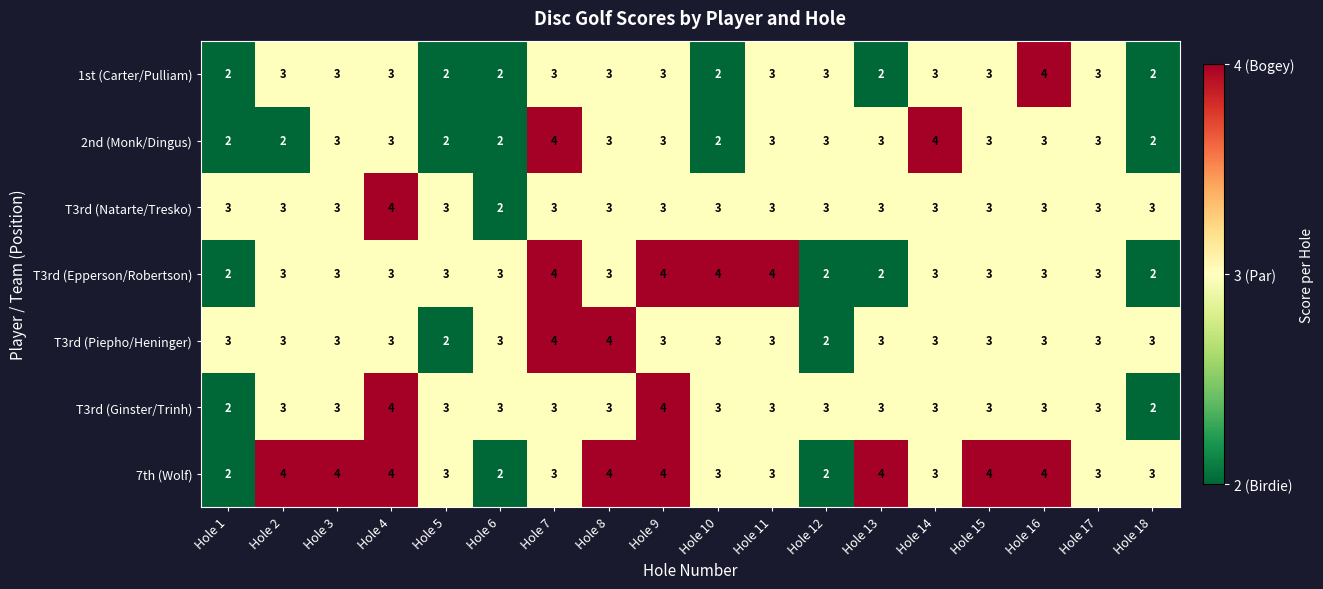

What is the average value of the T3rd (Ginster/Trinh) series?

3